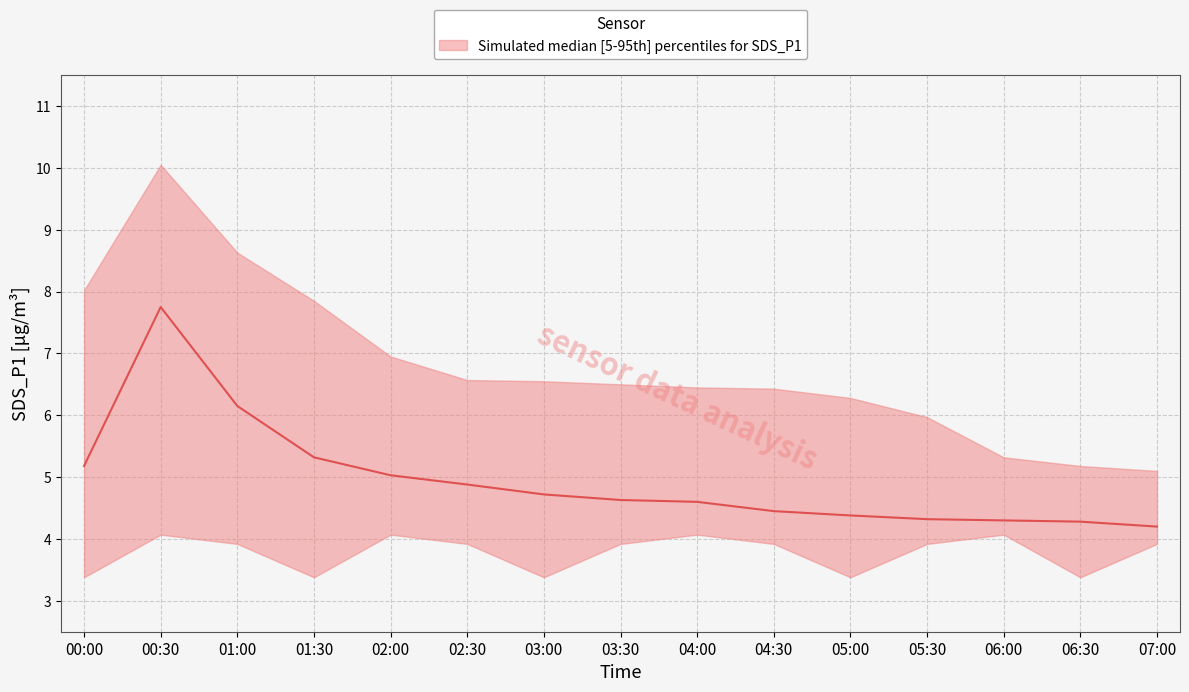

What is the value of the lower point at the 6th from the left?

3.9